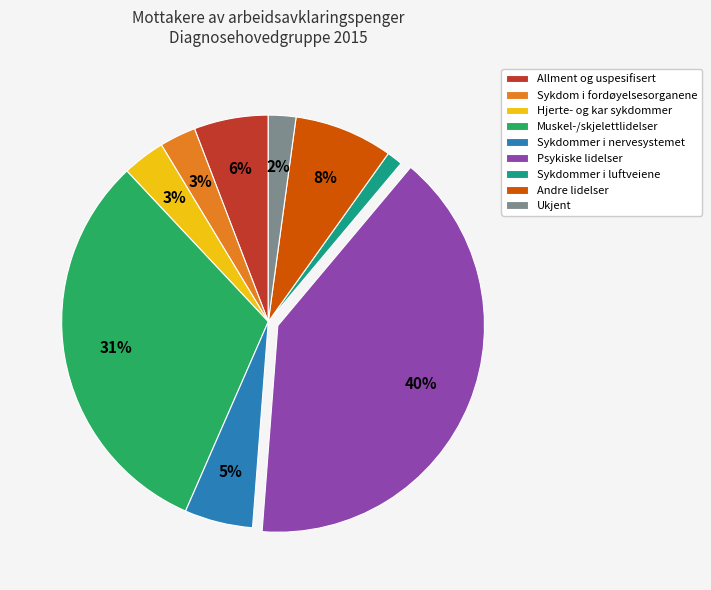

Is the sum of Allment og uspesifisert and Sykdommer i luftveiene greater than half?

No